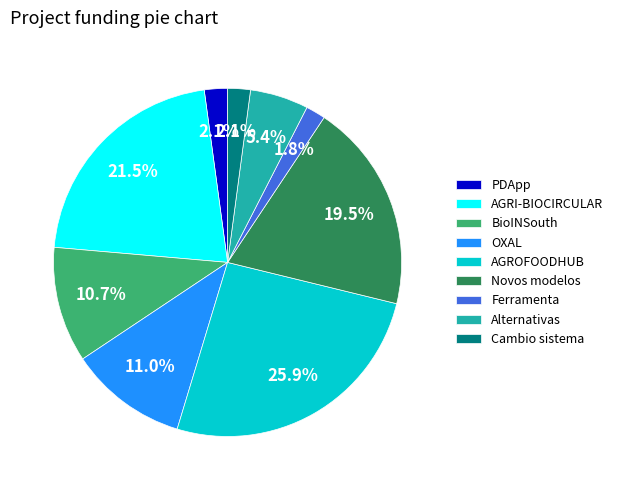

What is the largest slice in the pie chart?

AGROFOODHUB